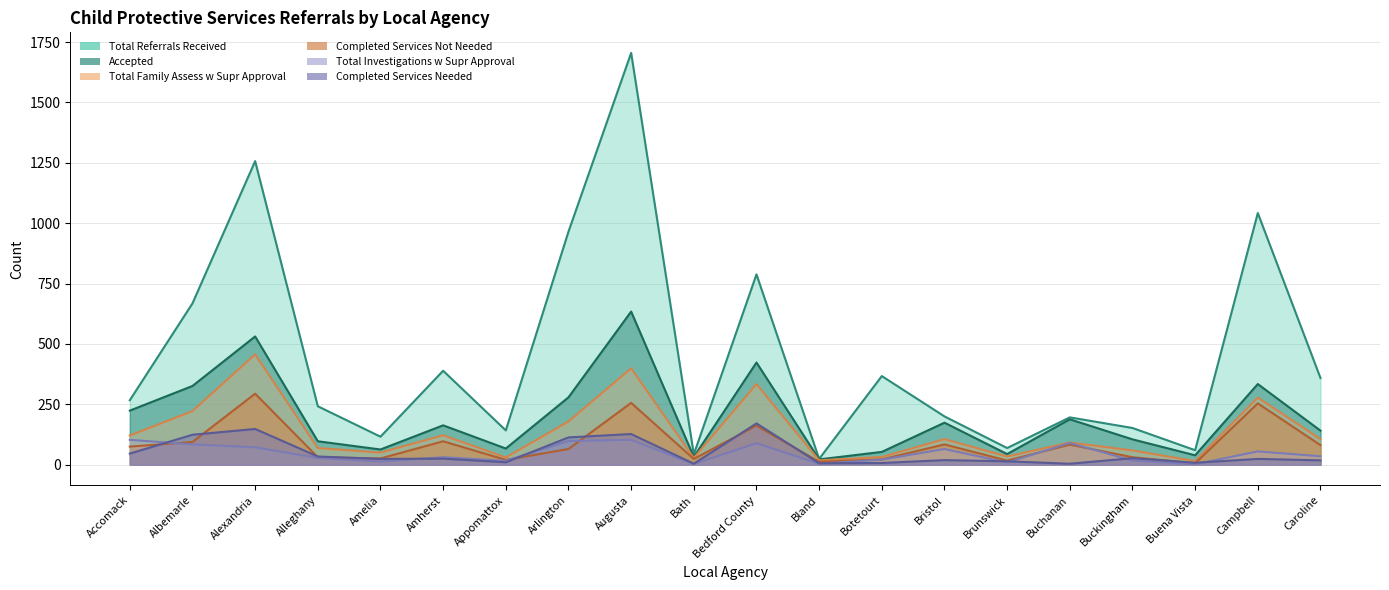

In Completed Services Needed, how many points are higher than both neighbors (excluding endpoints)?

7